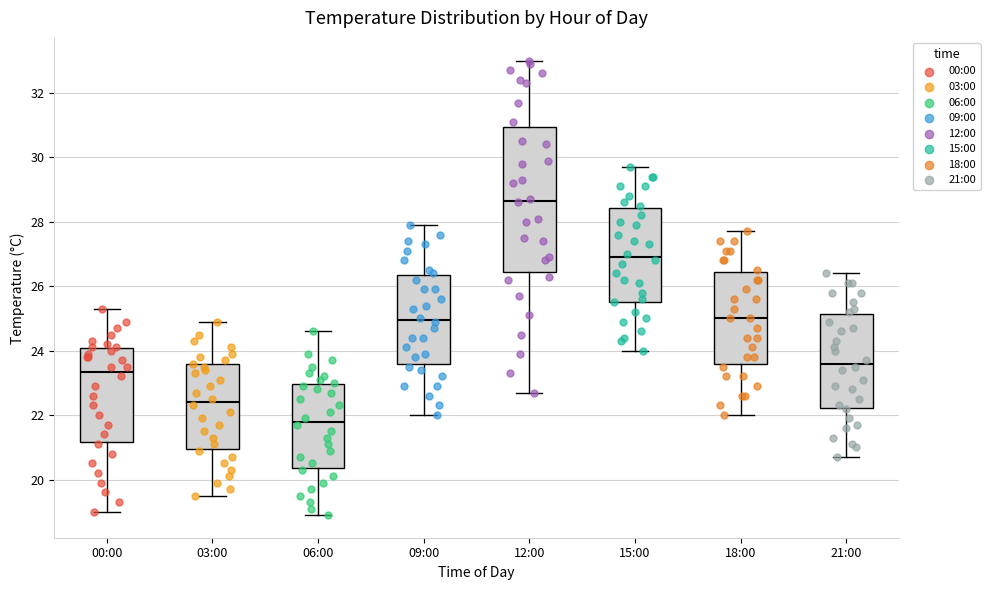

Where does the lower whisker of the box for 03:00 end on the y-axis? The values are not printed on the chart, so give them approximately, as read against the axis.

19.6